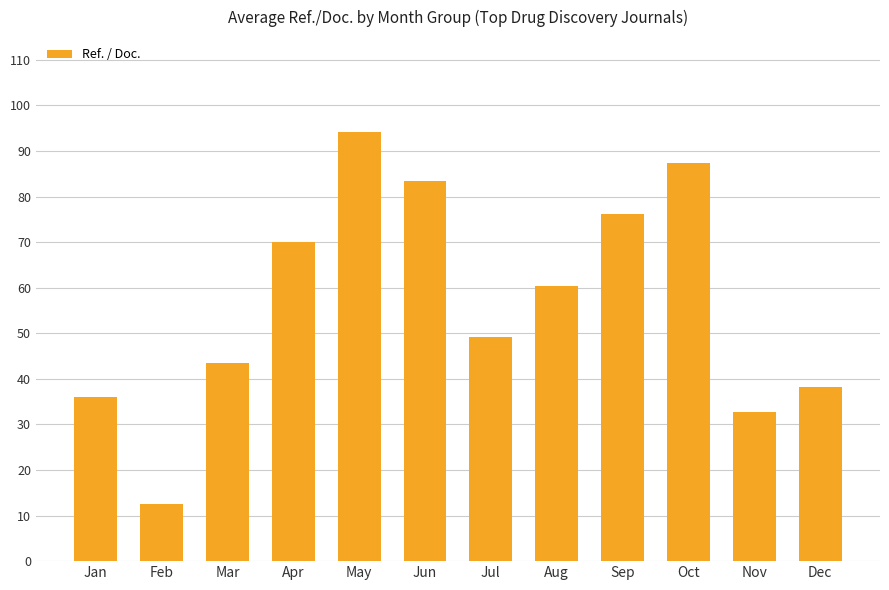

Reading left to right, transcribe all the data shown in this chart.

Jan=35.9	Feb=12.6	Mar=43.5	Apr=70.0	May=94.2	Jun=83.4	Jul=49.2	Aug=60.5	Sep=76.1	Oct=87.4	Nov=32.8	Dec=38.2